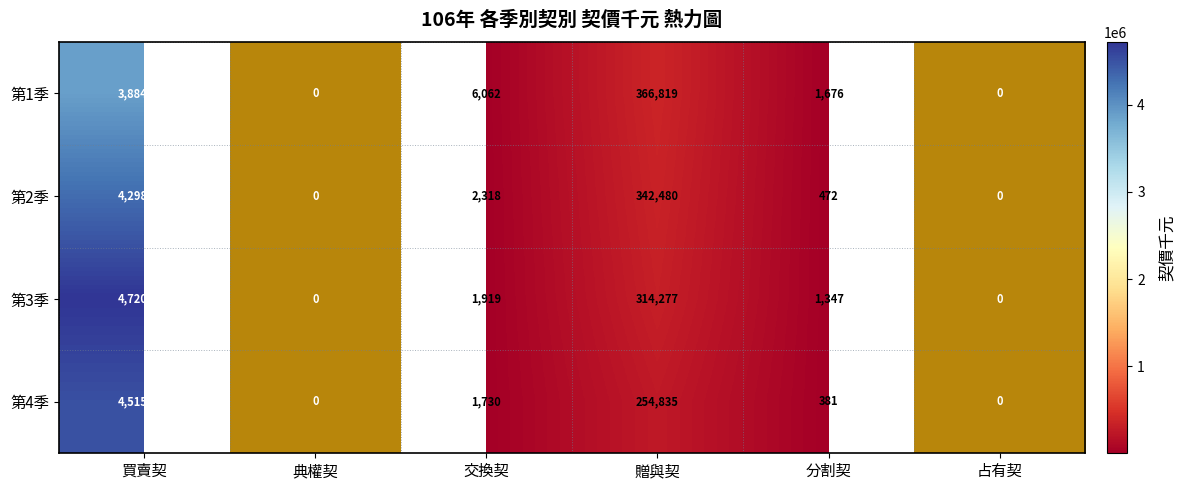

What is the sum of the 第2季 values at 分割契 and 典權契?

472